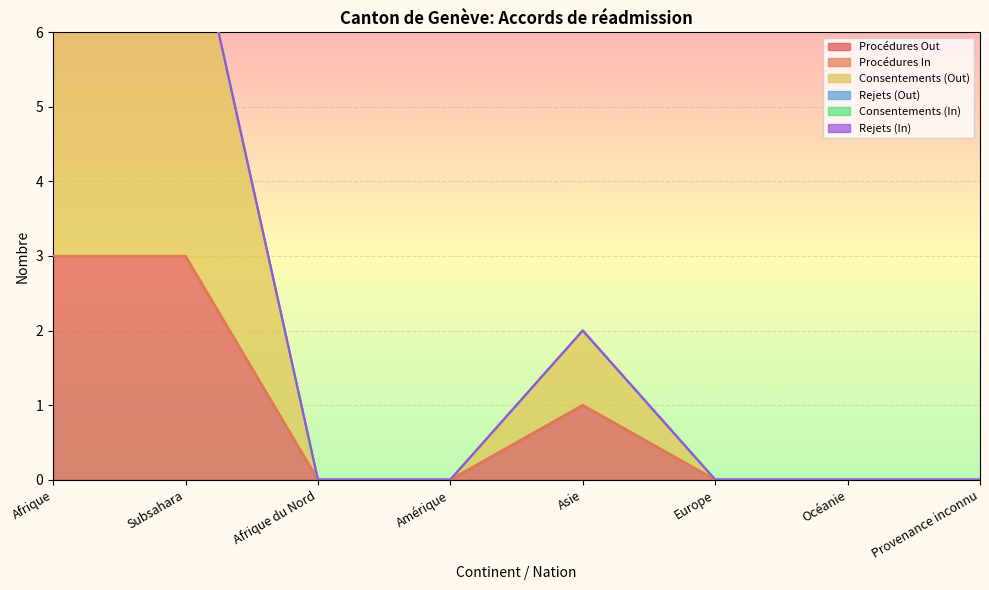

What is the value of the Procédures Out point at the 1st from the left?

3